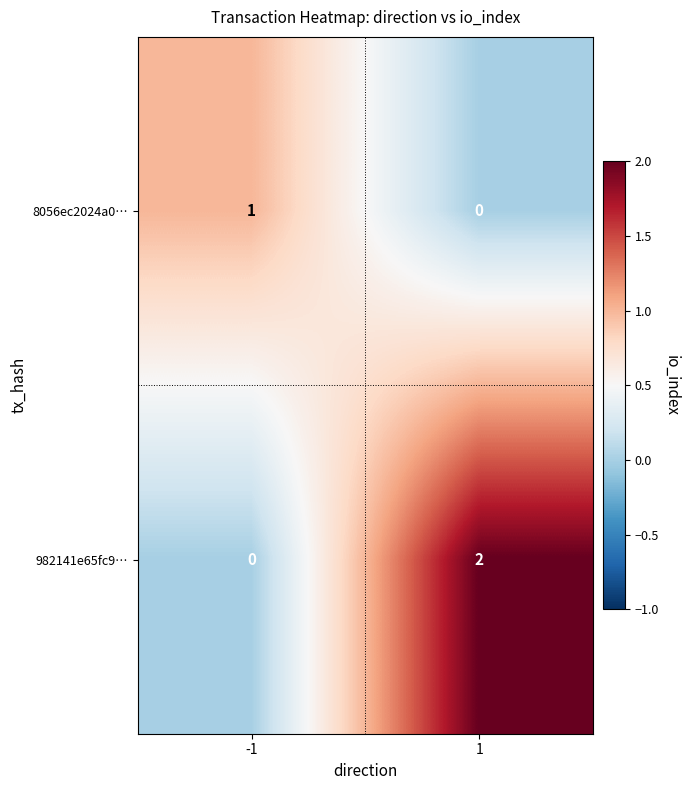

What is the total value across all series at -1?

1